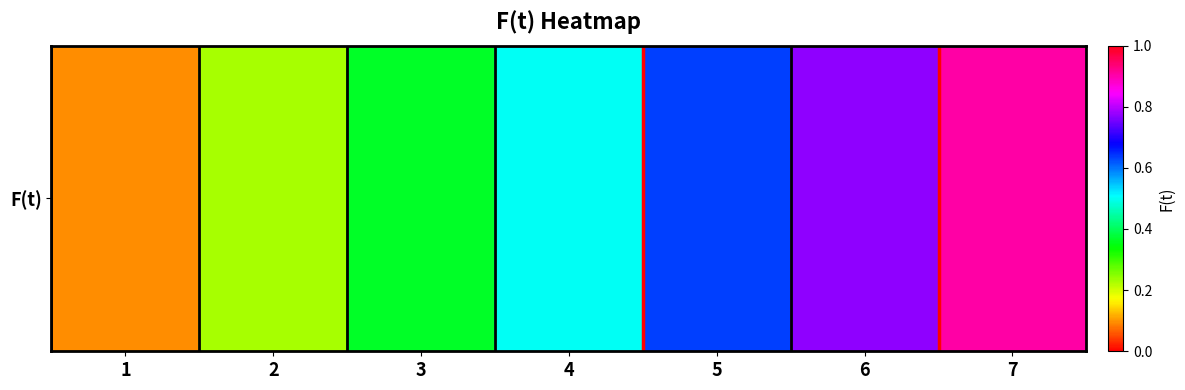

Reading left to right, transcribe all the data shown in this chart.

1=0.1	2=0.2	3=0.4	4=0.5	5=0.6	6=0.8	7=0.9